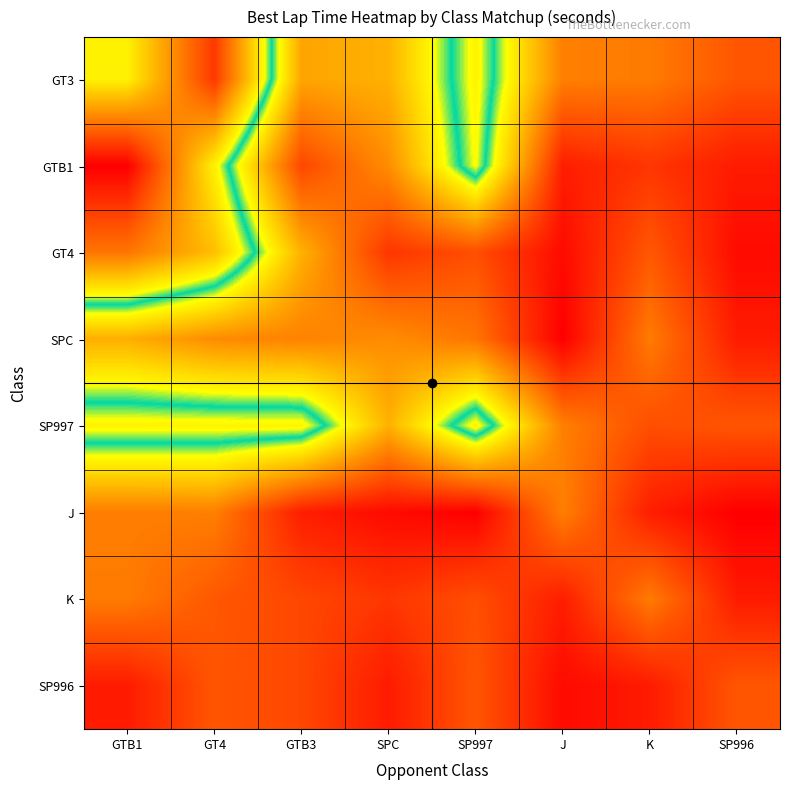

Reading left to right, transcribe all the data shown in this chart.

GT3: GTB1=148.9	GT4=143.1	GTB3=153.9	SPC=153.5	SP997=149.0	J=155.1	K=155.2	SP996=156.4
GTB1: GTB1=141.2	GT4=148.9	GTB3=156.9	SPC=154.7	SP997=149.2	J=158.2	K=157.4	SP996=158.3
GT4: GTB1=145.0	GT4=147.3	GTB3=153.5	SPC=157.4	SP997=156.7	J=158.8	K=156.4	SP996=158.8
SPC: GTB1=153.6	GT4=154.7	GTB3=155.0	SPC=154.7	SP997=155.4	J=159.2	K=155.2	SP996=158.3
SP997: GTB1=149.0	GT4=149.0	GTB3=149.0	SPC=153.5	SP997=149.0	J=155.1	K=156.7	SP996=156.4
J: GTB1=155.1	GT4=155.1	GTB3=158.2	SPC=158.8	SP997=159.2	J=155.1	K=158.2	SP996=159.2
K: GTB1=155.2	GT4=156.4	GTB3=156.9	SPC=157.4	SP997=156.7	J=158.2	K=155.2	SP996=158.3
SP996: GTB1=158.3	GT4=156.4	GTB3=156.9	SPC=158.3	SP997=156.4	J=158.8	K=158.3	SP996=156.4